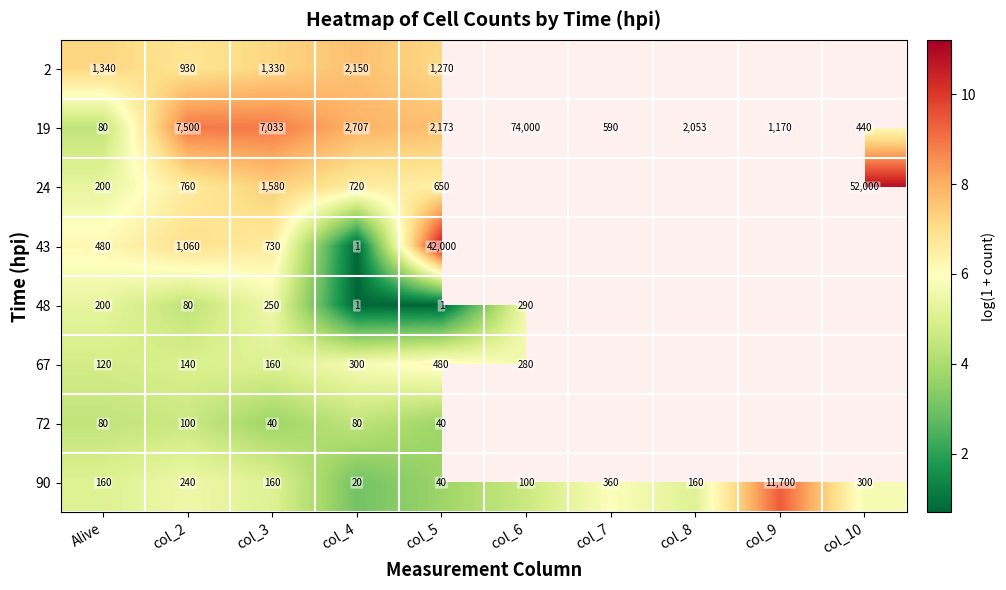

Which has a higher value, col_6 or col_10?

col_10